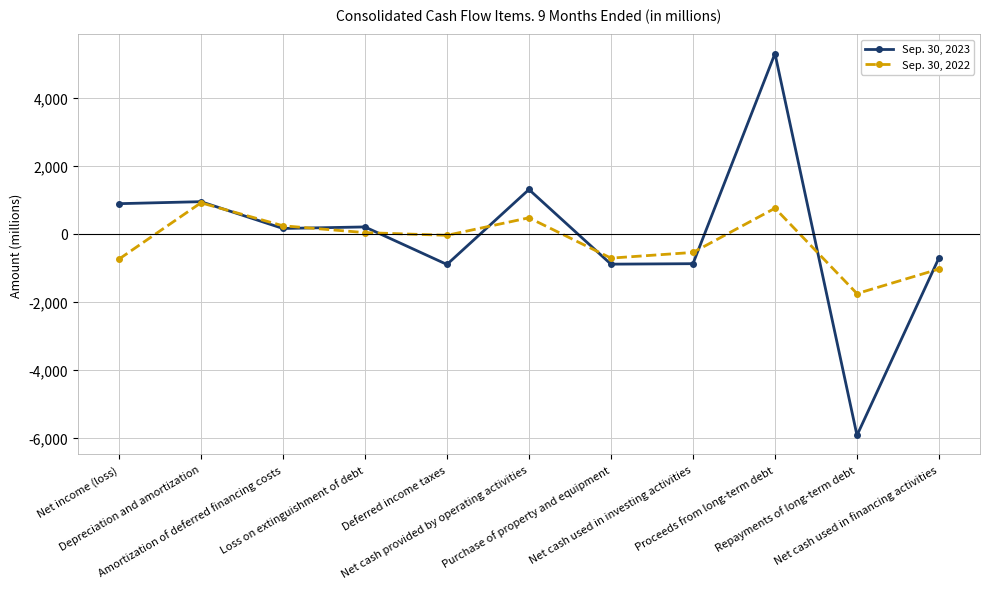

What is the difference between the highest and lowest values at Net income (loss)?

1632